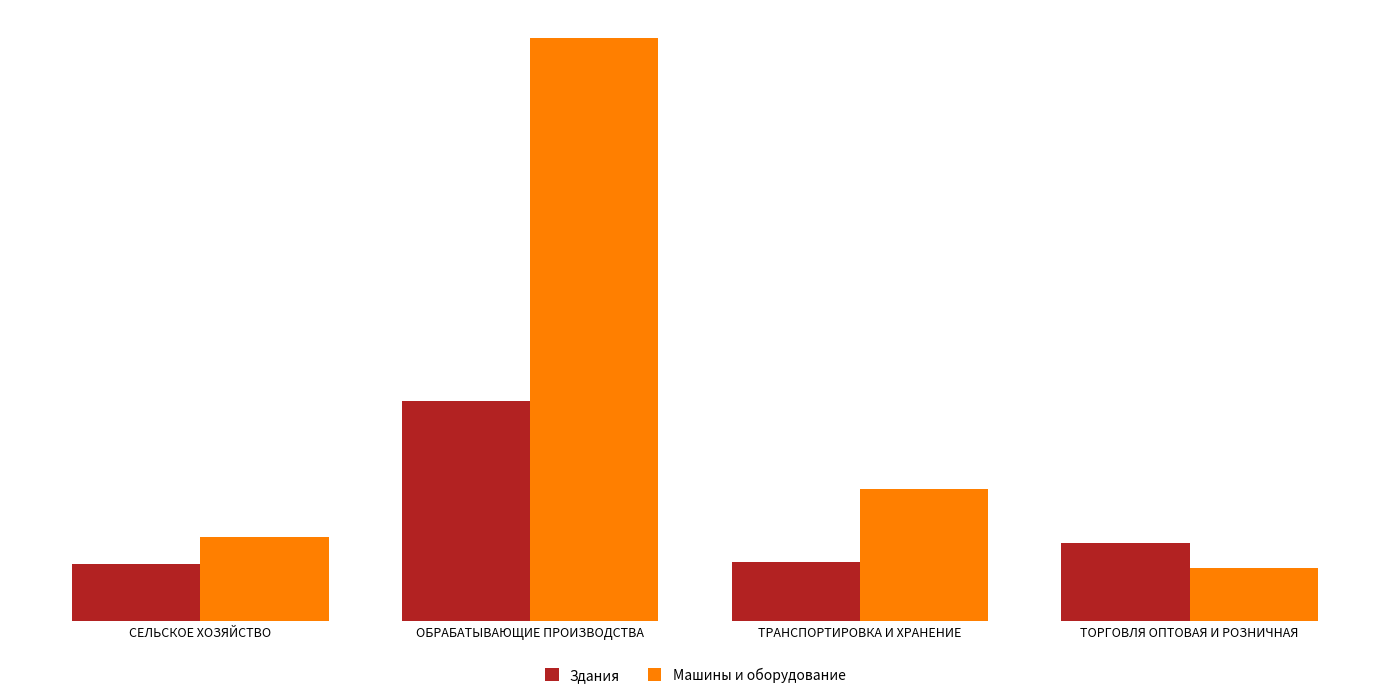

At which category does the chart reach its peak across all series?

ОБРАБАТЫВАЮЩИЕ ПРОИЗВОДСТВА